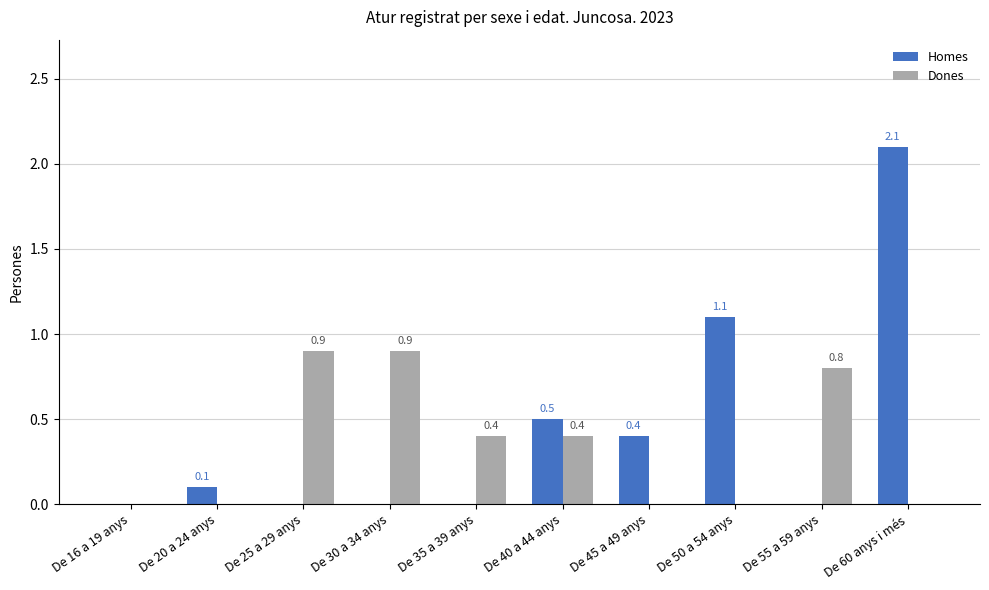

At which category is the sum across all series the highest?

De 60 anys i més